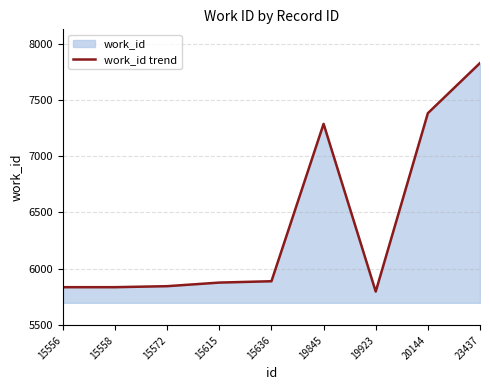

Does the chart have visible grid lines?

Yes